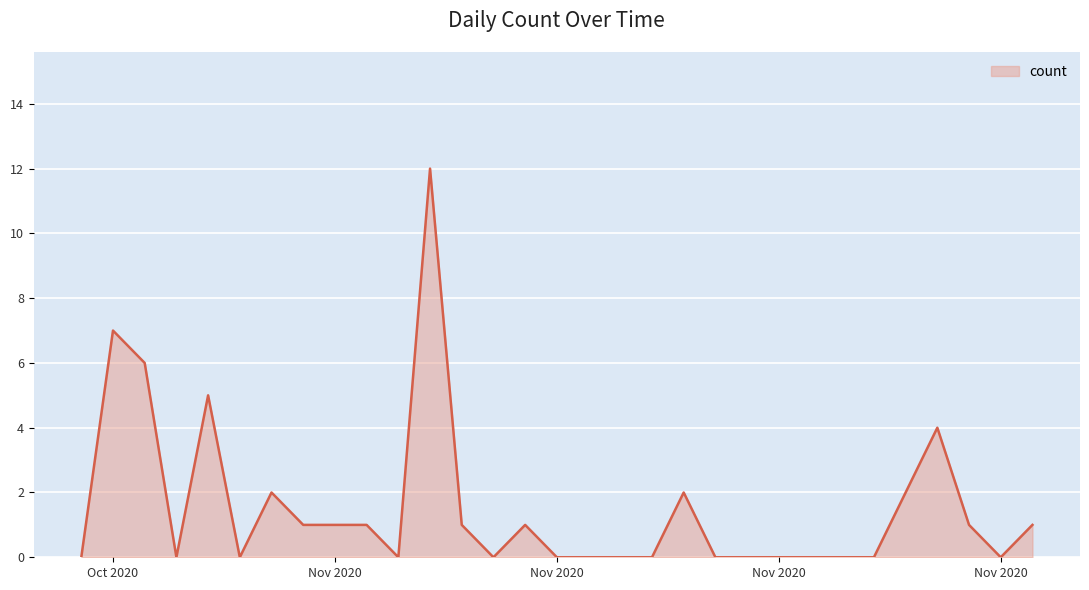

What is the greatest value displayed?

12